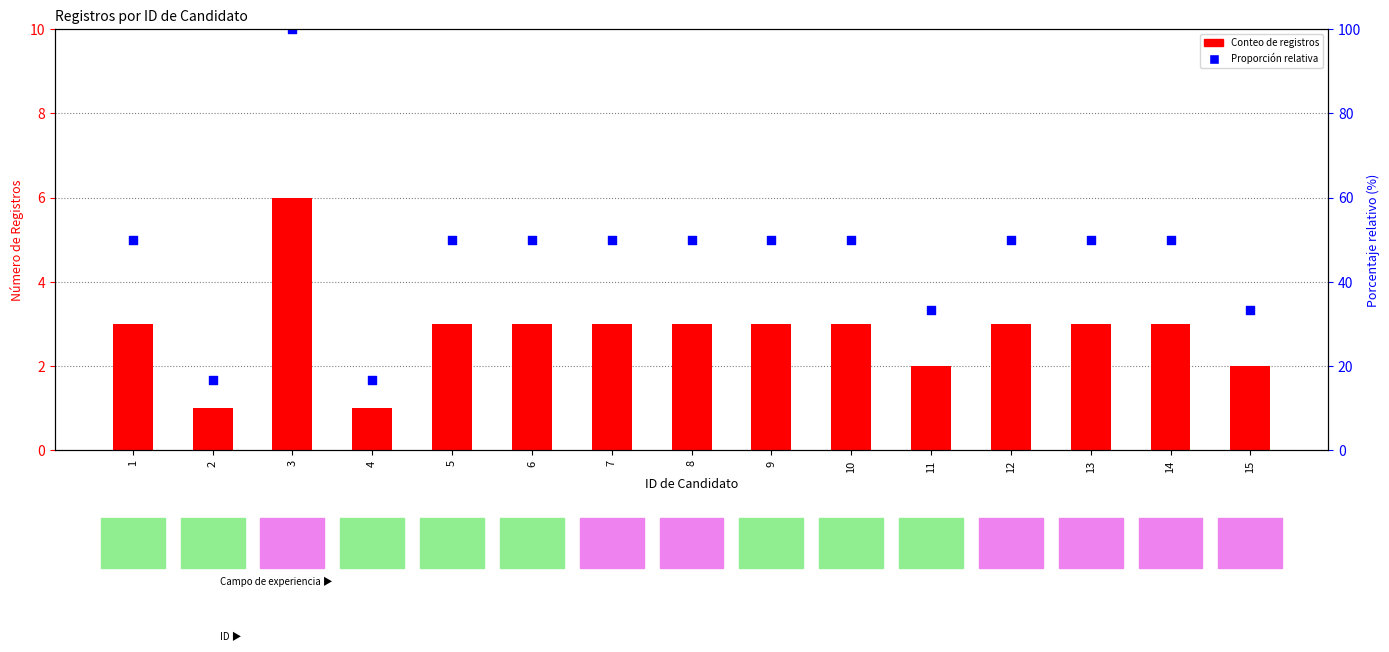

What is the total value across all series at 9?

8.0